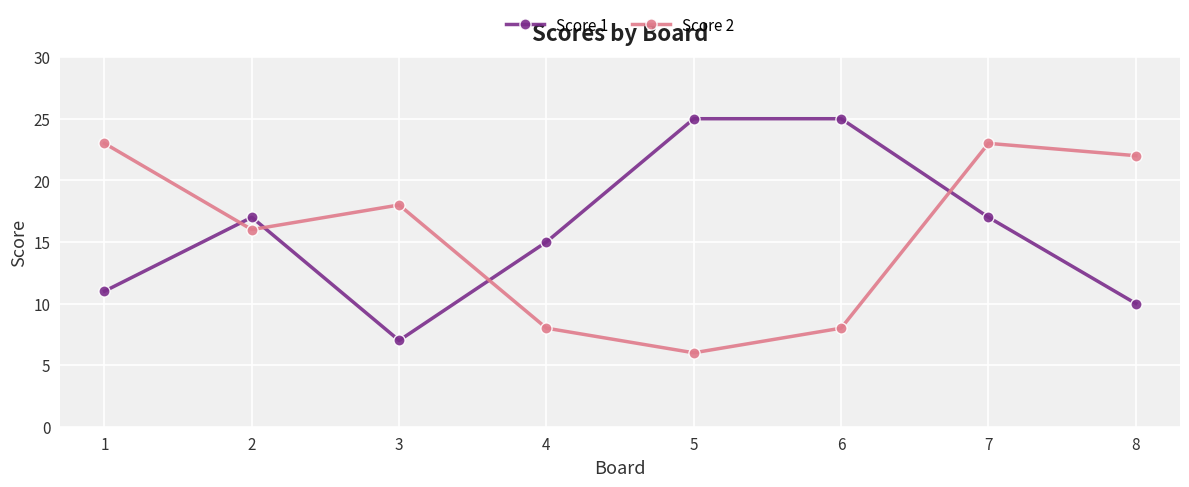

What is the total value across all series at 8?

32